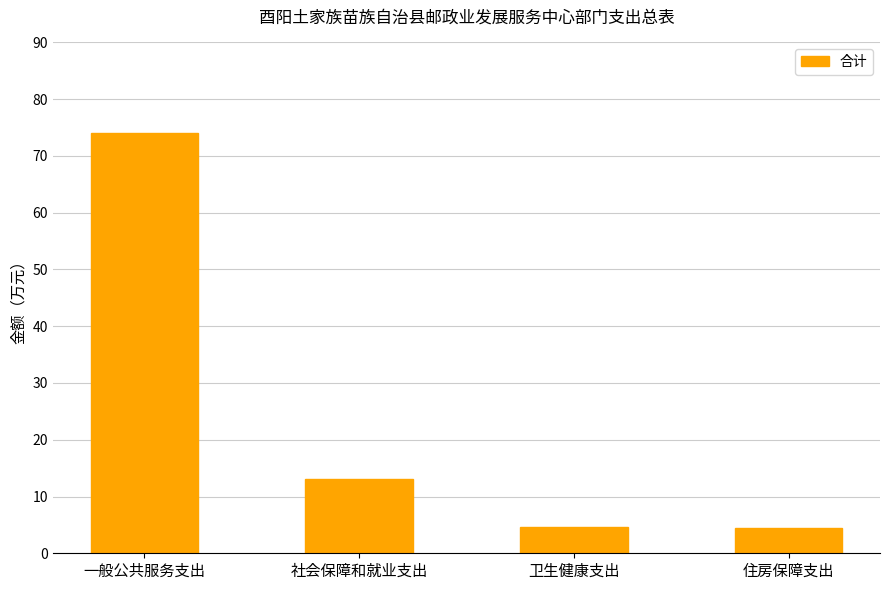

What is the label of the 4th bar from the right?

一般公共服务支出